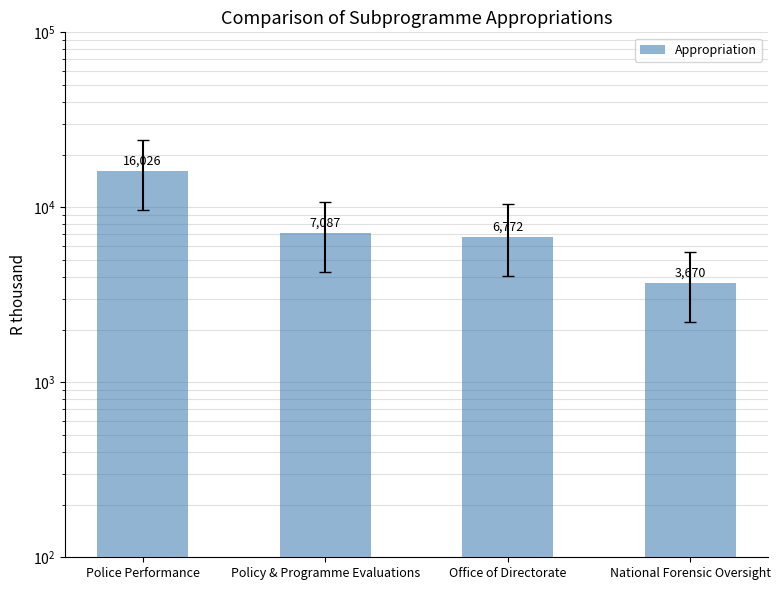

What value does the data have at Office of Directorate, to the nearest 10?

6770